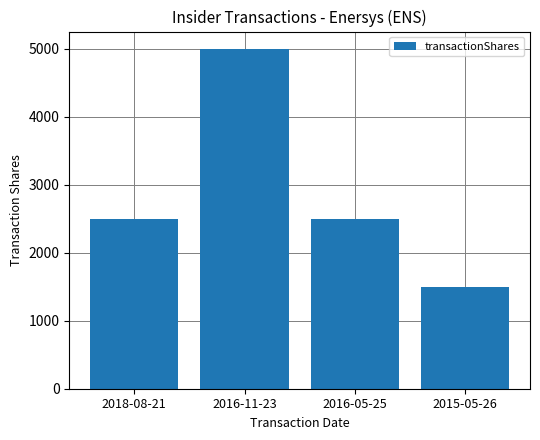

What is the sum of the values at 2016-11-23 and 2018-08-21?

7500